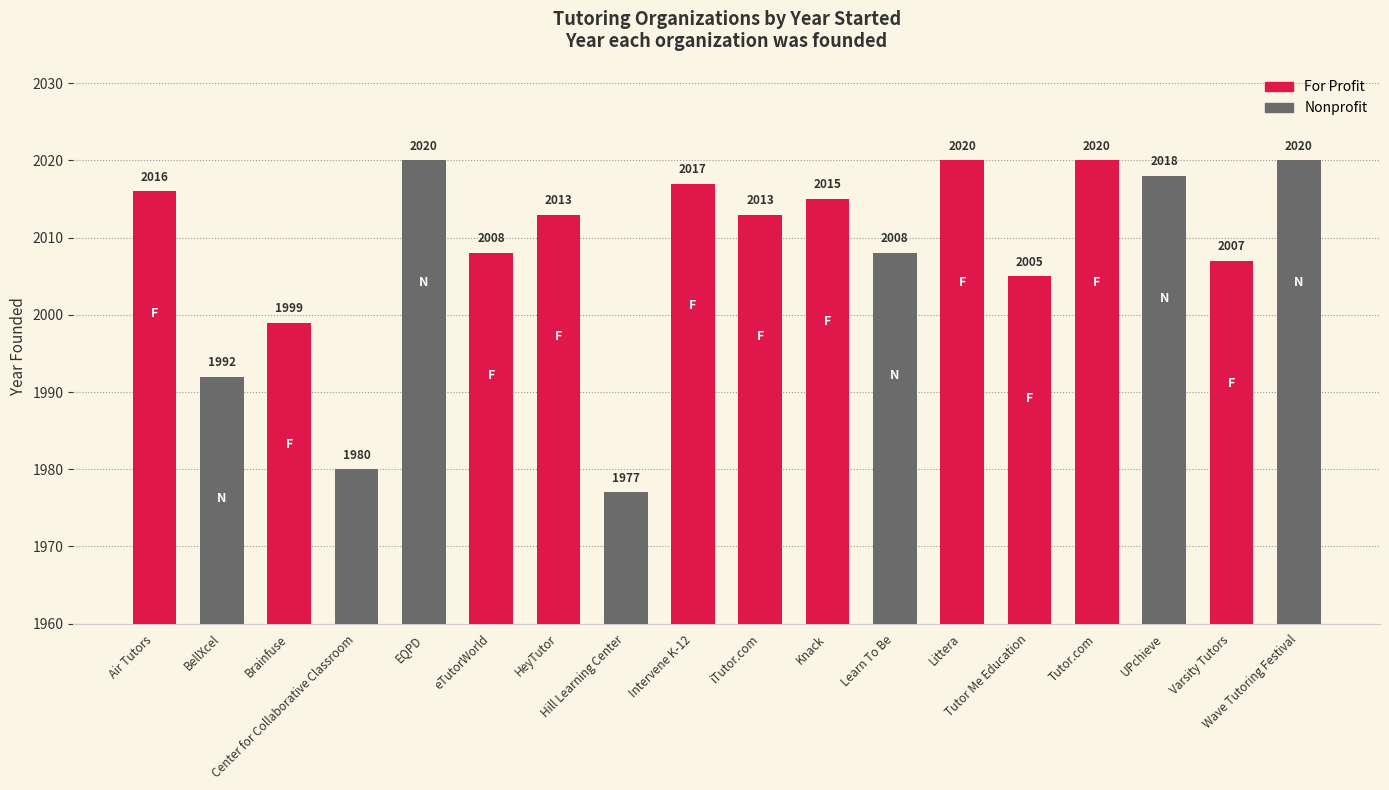

How many series are shown in this chart?

1